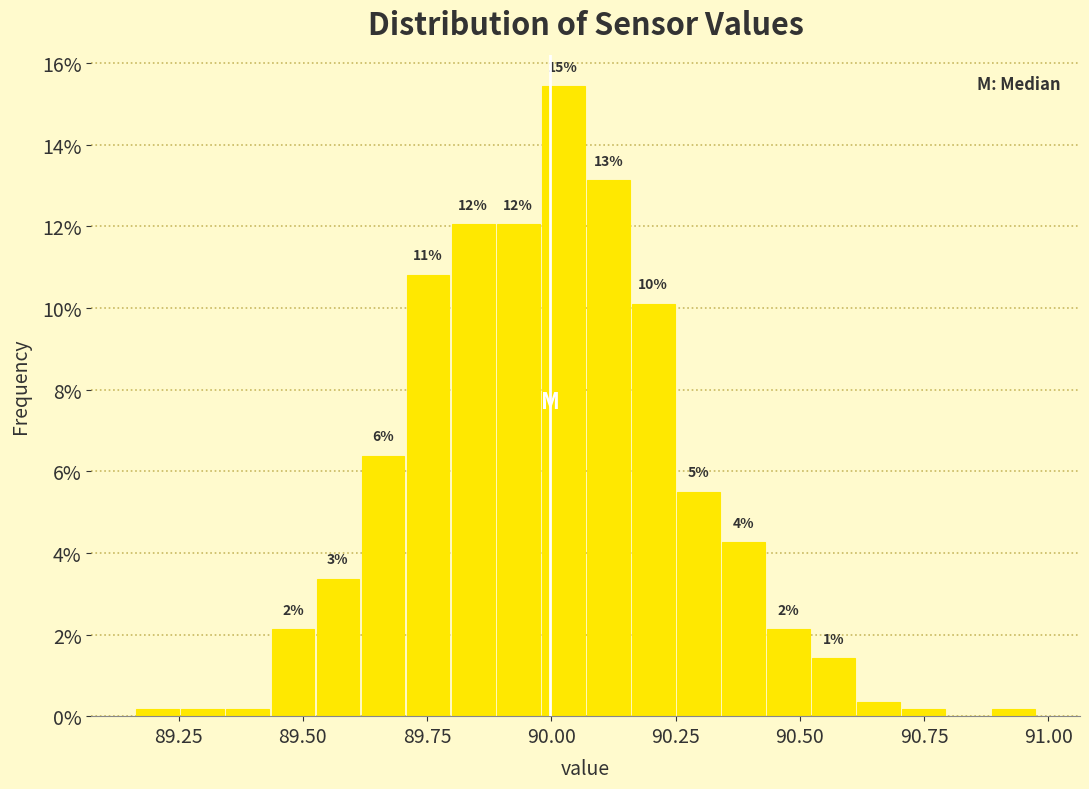

Read against the x-axis, roughly where is the centre of the tallest bar?

90.00